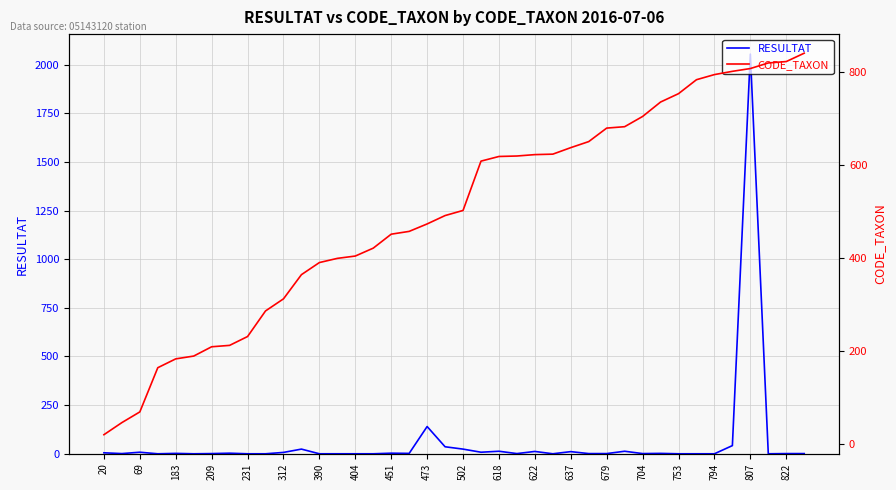

True or false: RESULTAT and CODE_TAXON cross at least once.

True